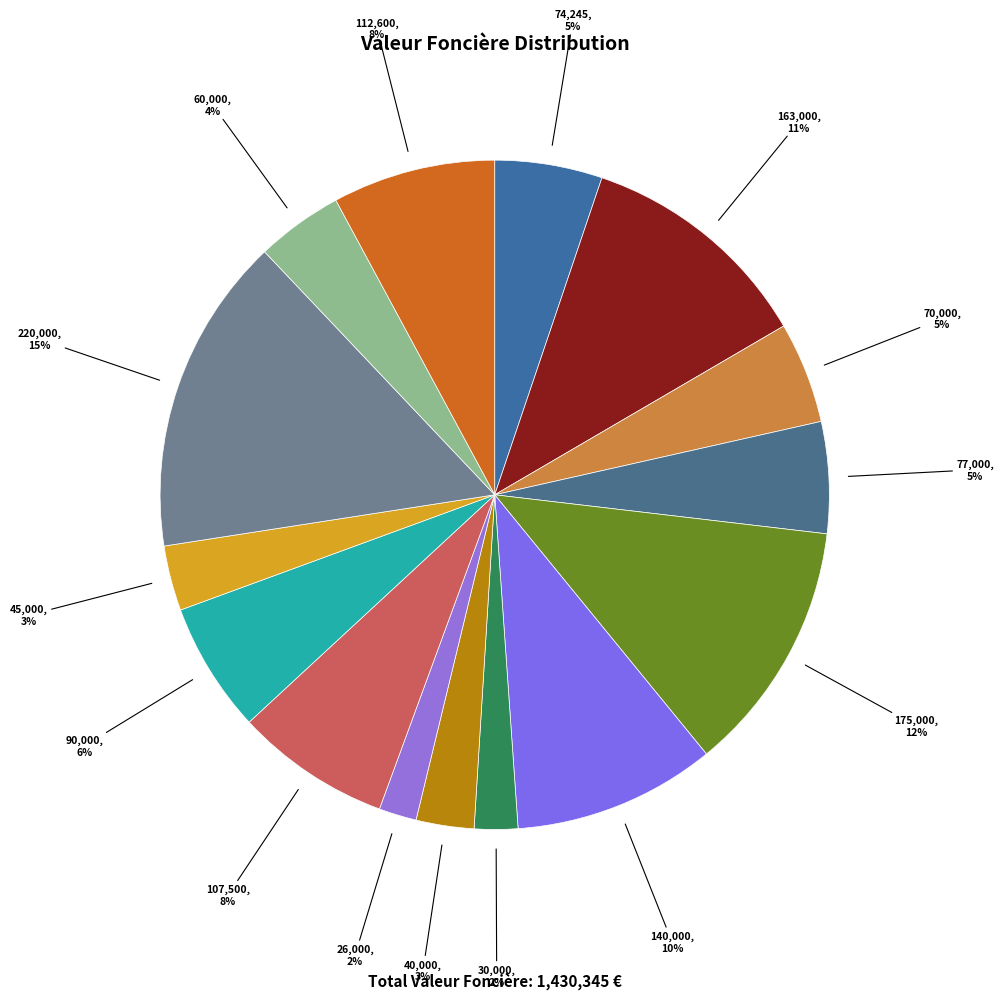

Does 30,000 represent more than half of the total?

No